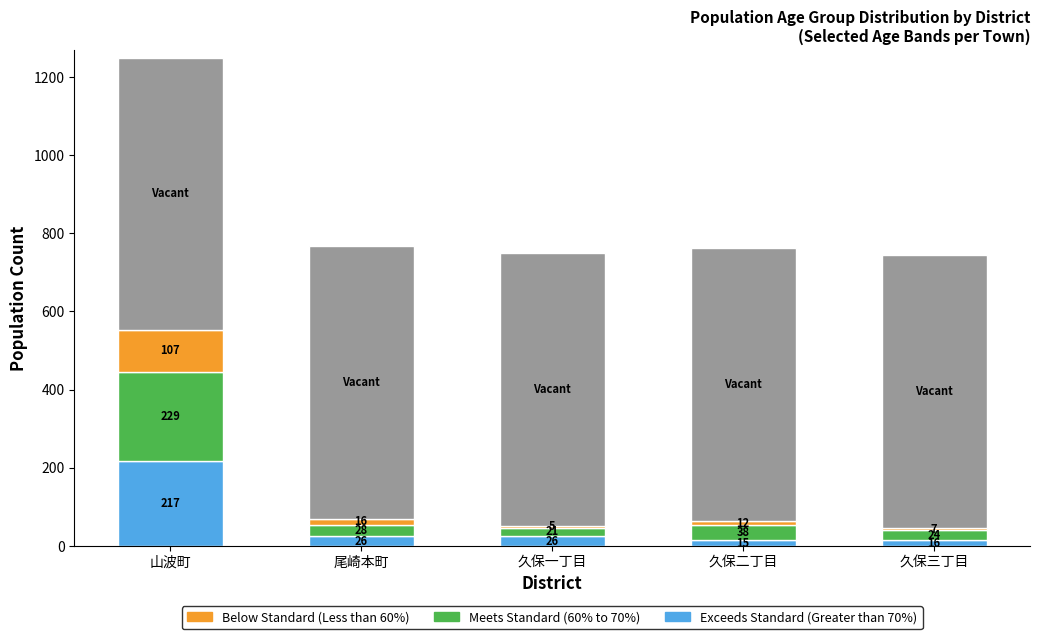

Reading left to right, list all the values displayed in this chart.

Exceeds Standard (Greater than 70%): 217	26	26	15	16
Meets Standard (60% to 70%): 229	28	21	38	24
Below Standard (Less than 60%): 107	16	5	12	7